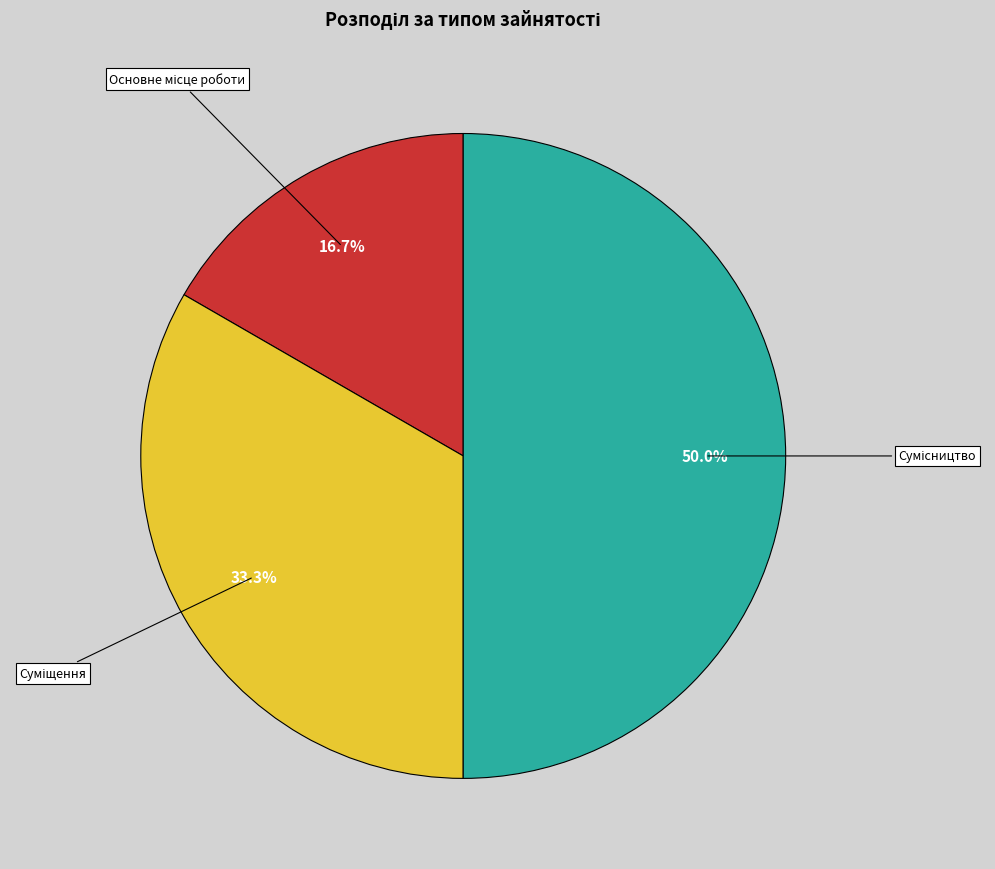

Rank the categories by value from lowest to highest.

Основне місце роботи, Суміщення, Сумісництво